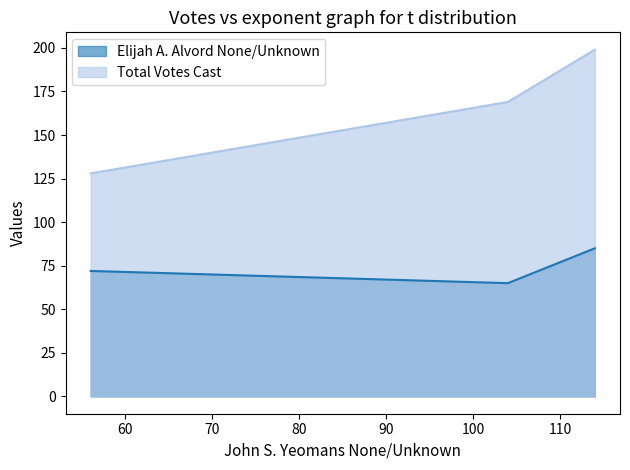

Which series has the largest total across all categories?

Total Votes Cast